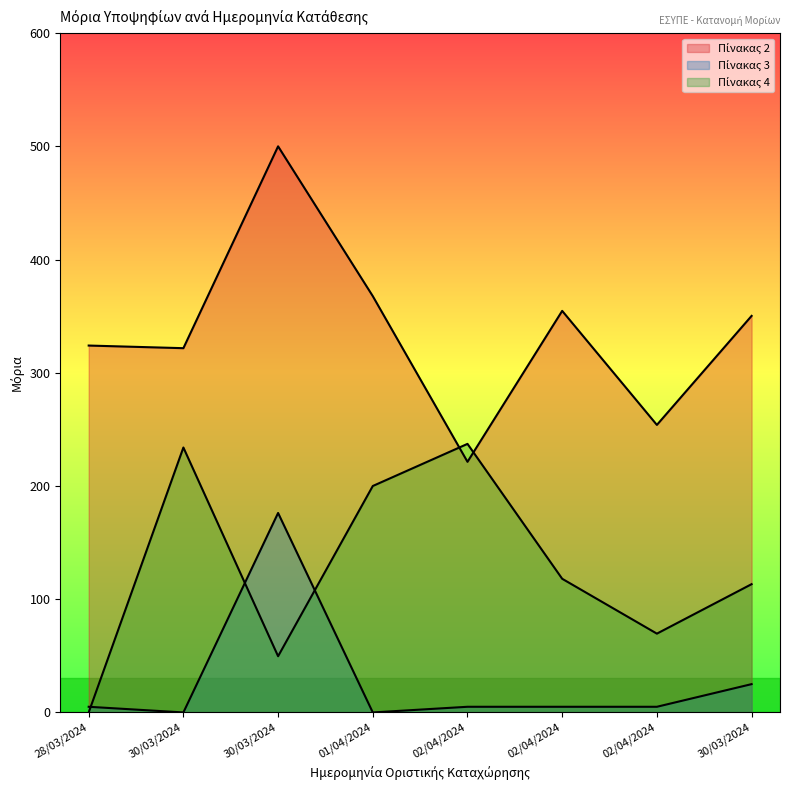

At which category does Πίνακας 2 reach its first local peak?

30/03/2024